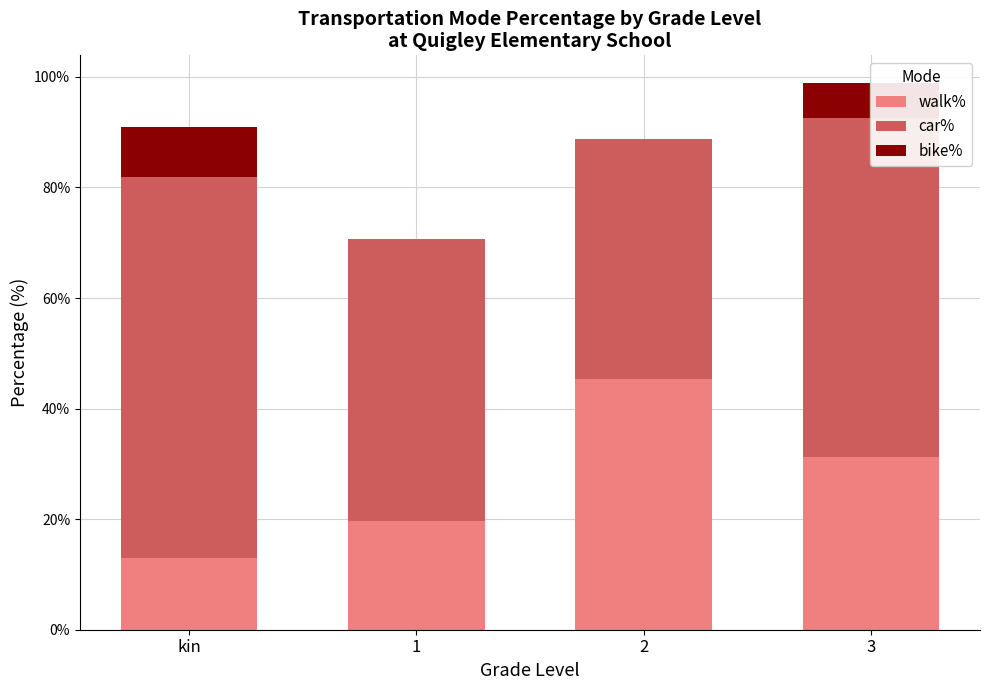

What is the approximate value of walk% at kin?

13.0